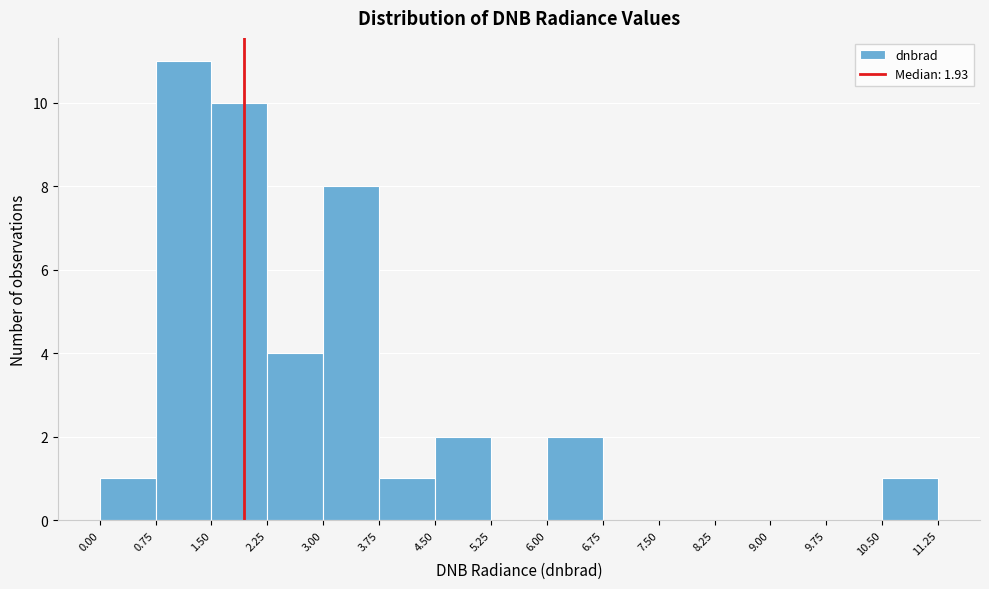

Reading left to right, transcribe this chart: for each bar, give the range it covers on the x-axis and its height. The values are not printed on the chart, so give them approximately, as read against the axis.

0.00 to 0.75: 1
0.75 to 1.50: 11
1.50 to 2.25: 10
2.25 to 3.00: 4
3.00 to 3.75: 8
3.75 to 4.50: 1
4.50 to 5.25: 2
5.25 to 6.00: 0
6.00 to 6.75: 2
6.75 to 7.50: 0
7.50 to 8.25: 0
8.25 to 9.00: 0
9.00 to 9.75: 0
9.75 to 10.50: 0
10.50 to 11.25: 1